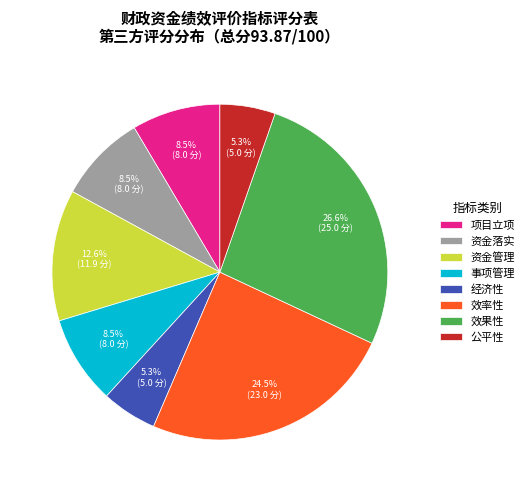

Does any single category account for the majority?

No